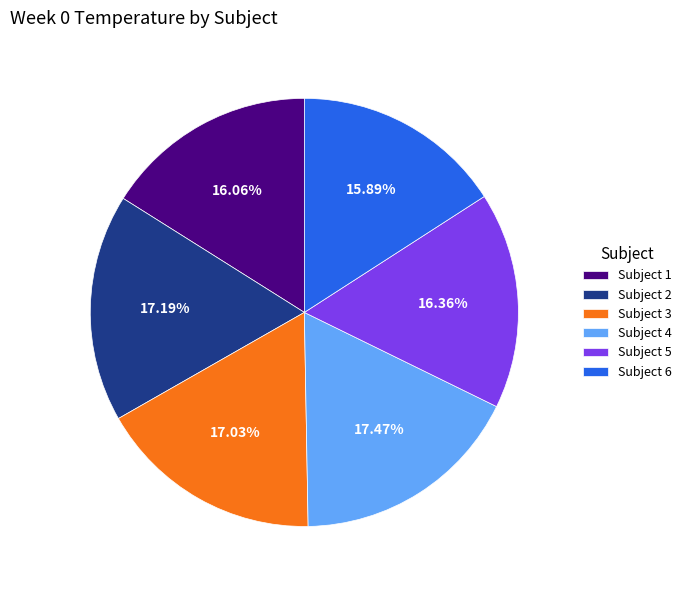

To the nearest percent, what is the average slice percentage?

17%